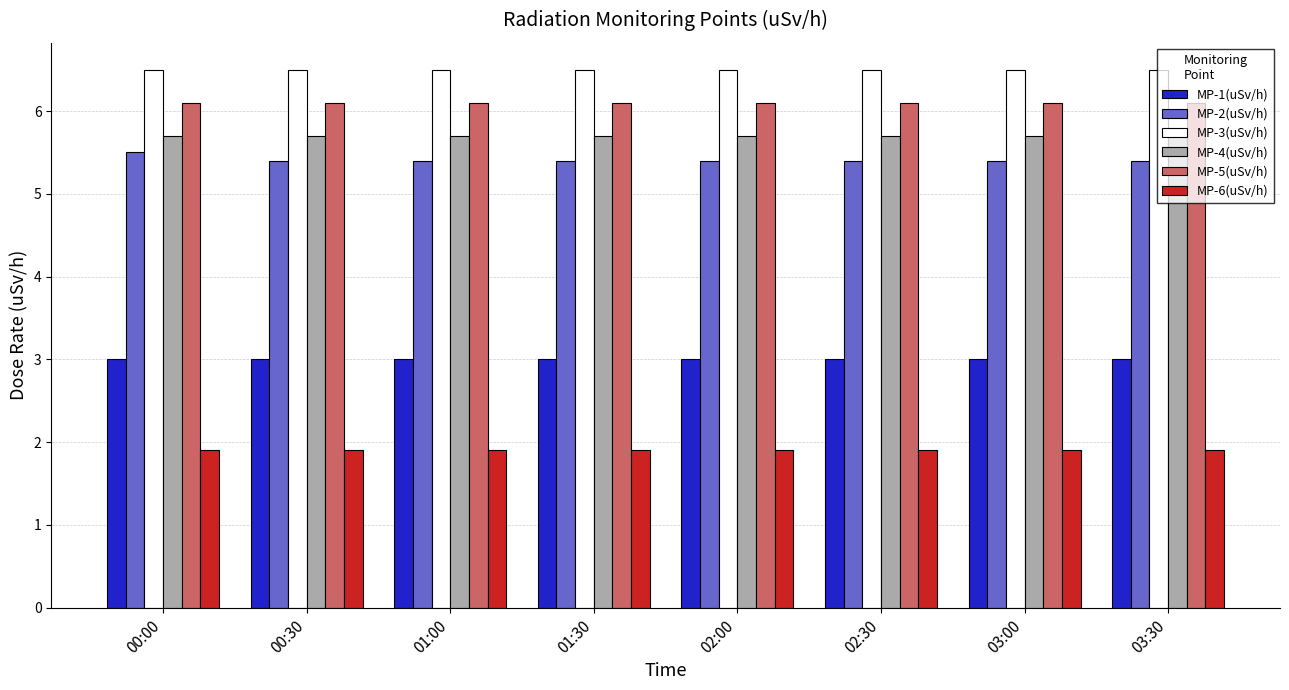

What is the value of the MP-5(uSv/h) bar at the 2nd from the left?

6.1